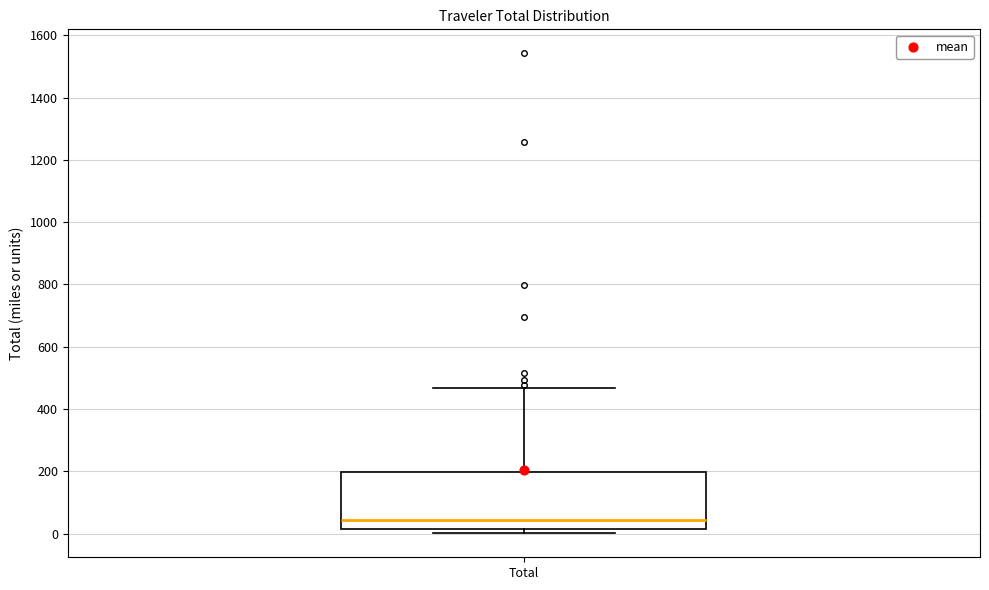

Transcribe this box plot: give where the median line is, the range the box spans, and where the two whiskers end, as read against the y-axis. The values are not printed on the chart, so give them approximately, as read against the axis.

median 40, box 20 to 200, whiskers 0 to 460